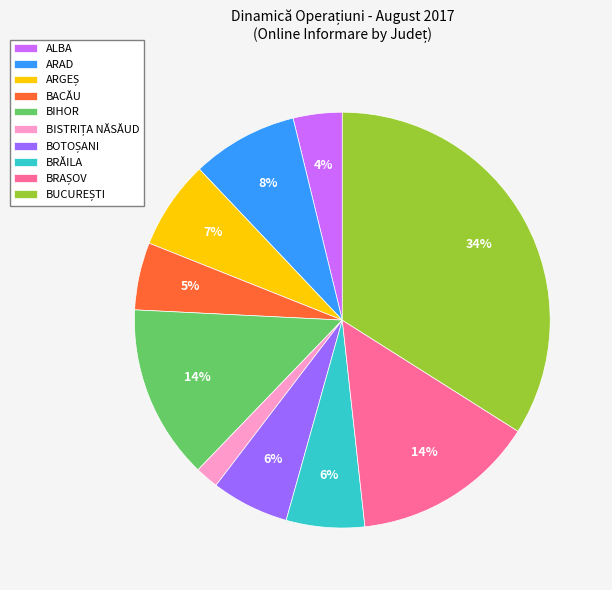

To the nearest percent, what percentage of the pie is ARAD?

8%